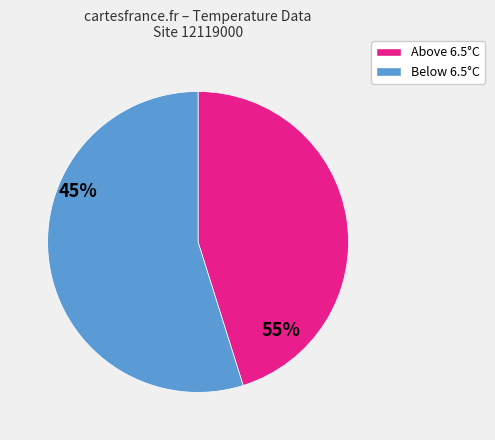

Does any single category account for the majority?

Yes